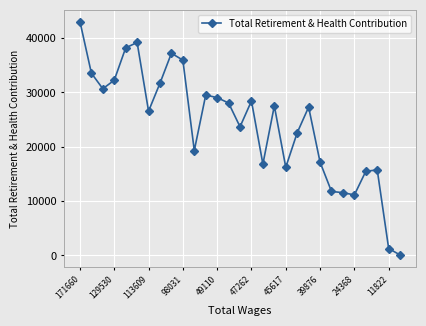

True or false: the data has more than 2 interior local peaks.

True